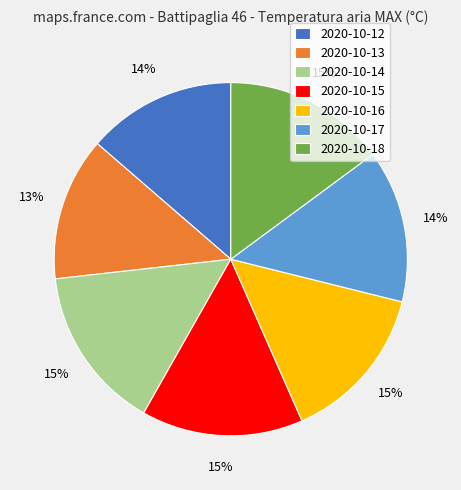

The 2020-10-12 slice represents 2% of the pie. True or false?

False